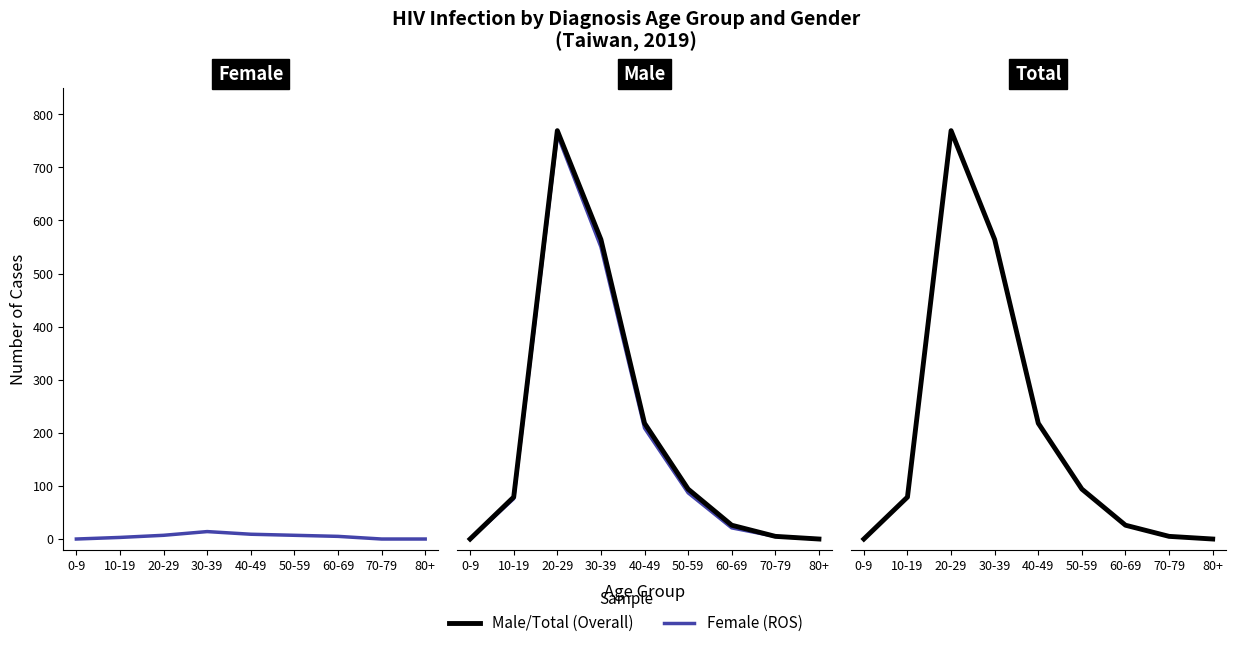

The value of Total at 20-29 is 383. True or false?

False